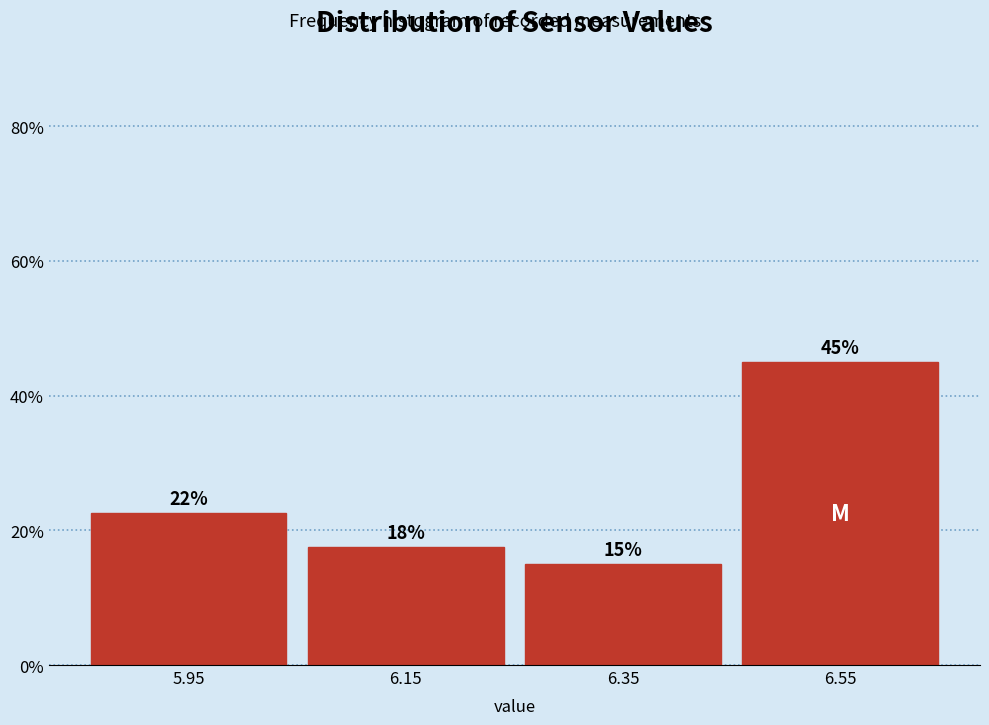

Which range on the x-axis has the tallest bar?

6.45 to 6.65